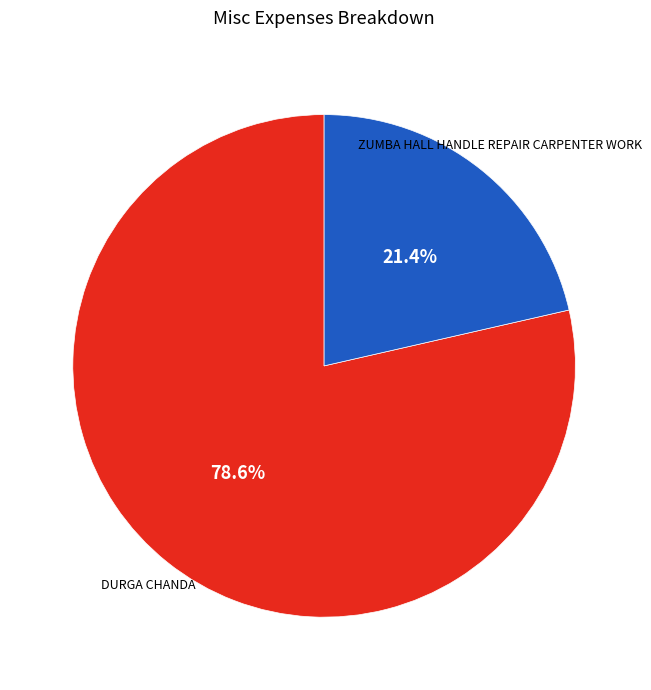

Count the number of slices in the pie.

2